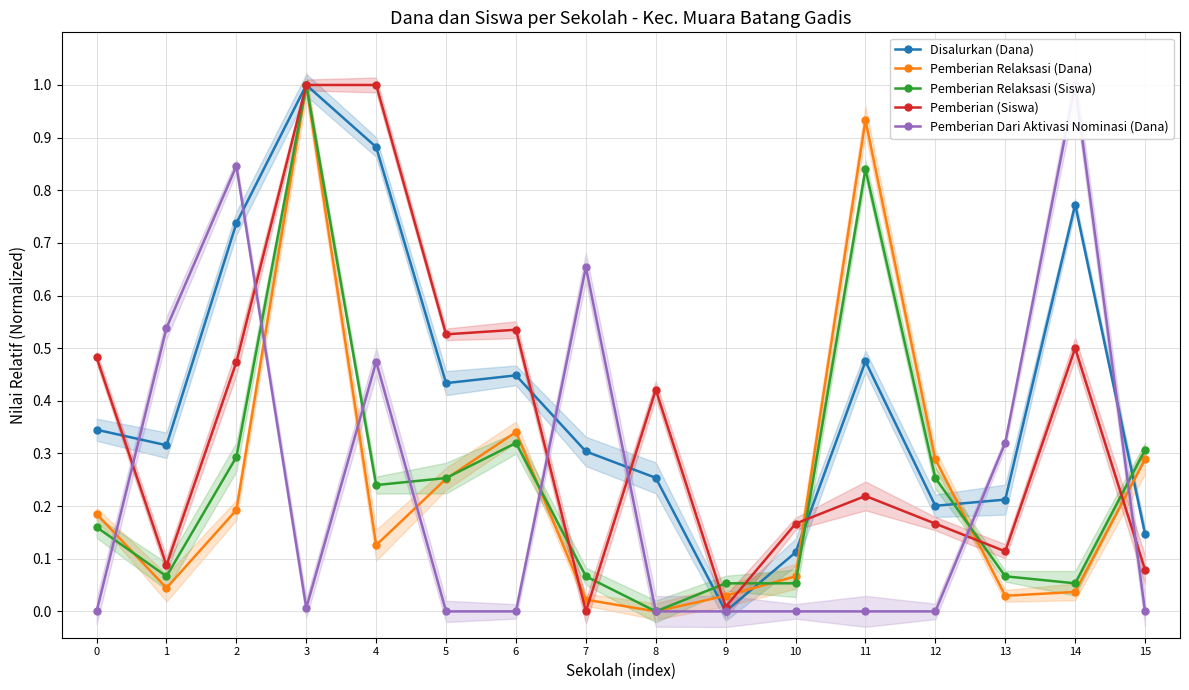

What is the sum of all Pemberian Relaksasi (Siswa) values?

4.0